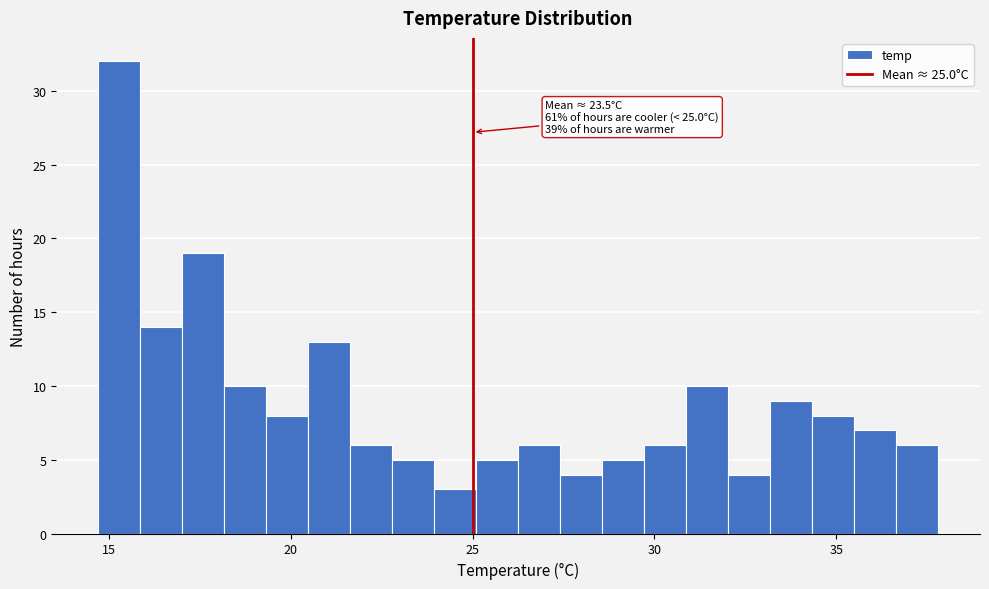

Read against the x-axis, roughly where is the centre of the tallest bar?

15.5